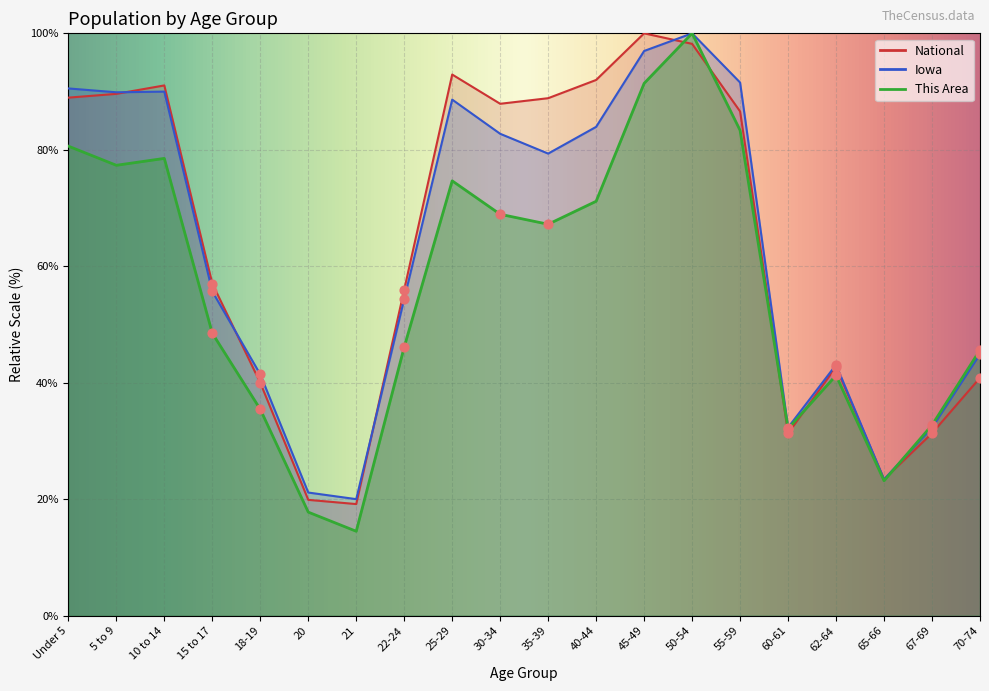

What are all the series names shown in the legend?

This Area, Iowa, National